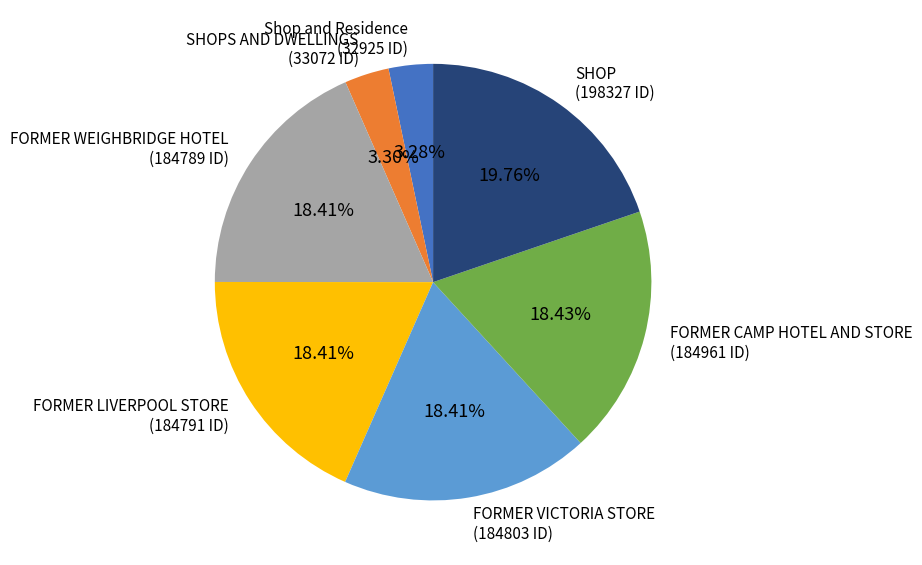

Is the sum of SHOPS AND DWELLINGS (33072 ID) and Shop and Residence (32925 ID) greater than half?

No